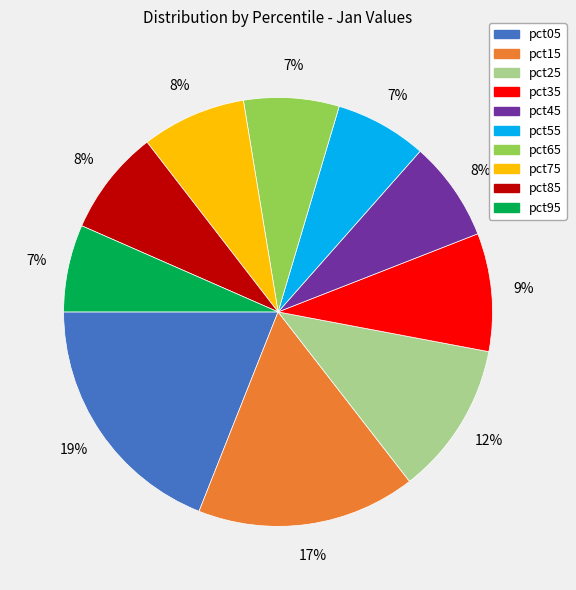

Which category has the biggest portion of the pie?

pct05